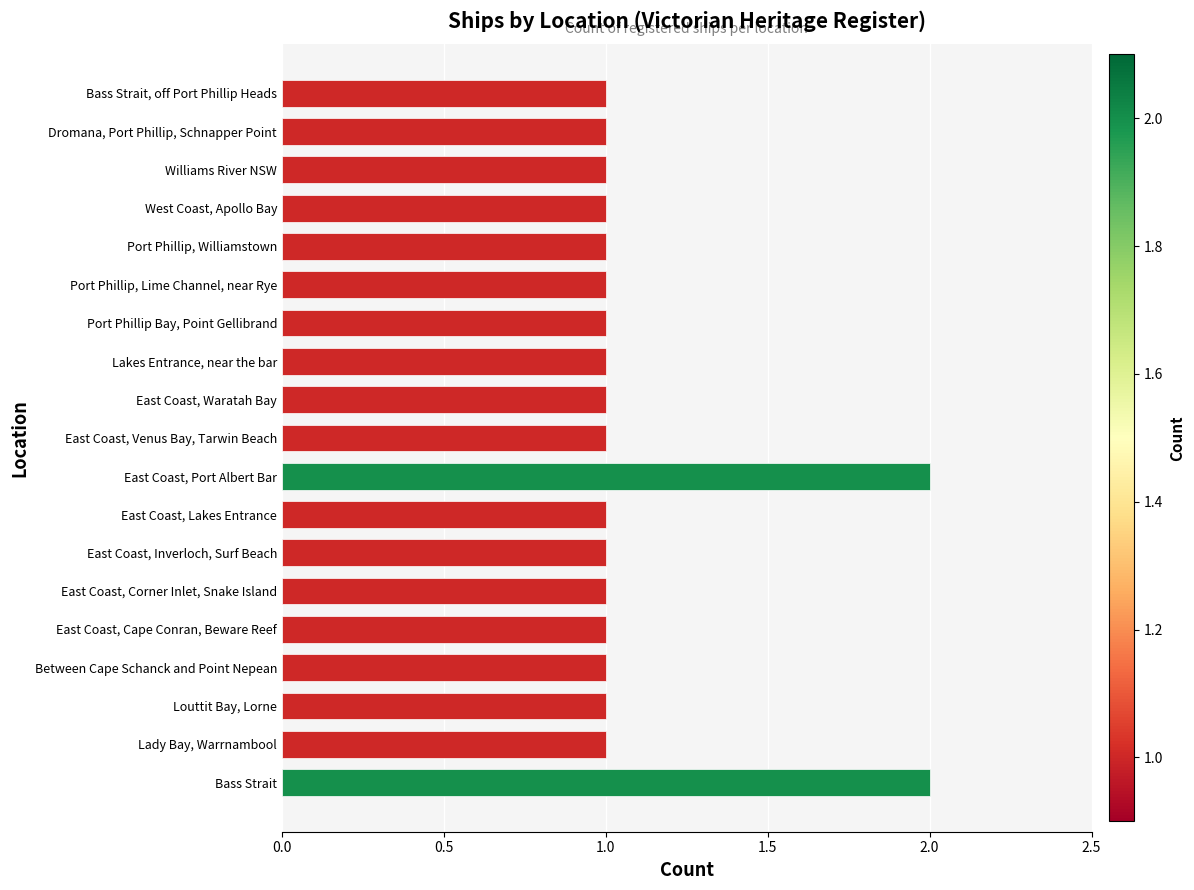

Reading bottom to top, what are all the values shown in this chart?

2	1	1	1	1	1	1	1	2	1	1	1	1	1	1	1	1	1	1